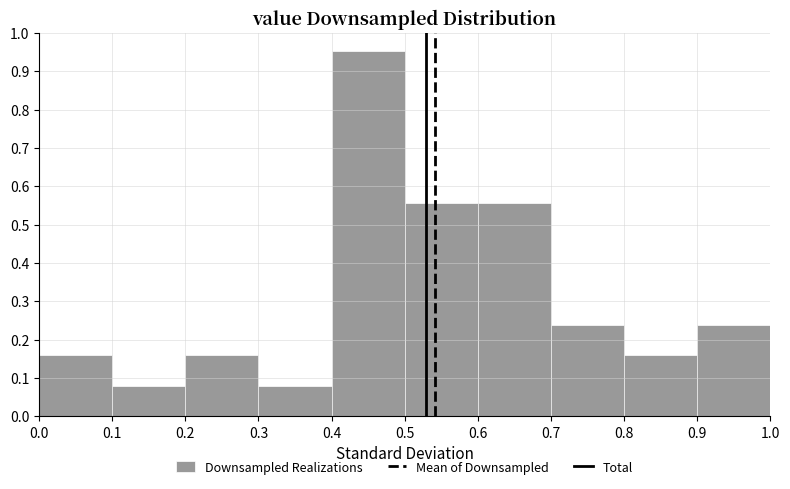

Reading left to right, list every bar in this chart as the range it spans on the x-axis followed by its height. The values are not printed on the chart, so give them approximately, as read against the axis.

0.0 to 0.1: 0.16
0.1 to 0.2: 0.08
0.2 to 0.3: 0.16
0.3 to 0.4: 0.08
0.4 to 0.5: 0.95
0.5 to 0.6: 0.56
0.6 to 0.7: 0.56
0.7 to 0.8: 0.24
0.8 to 0.9: 0.16
0.9 to 1.0: 0.24